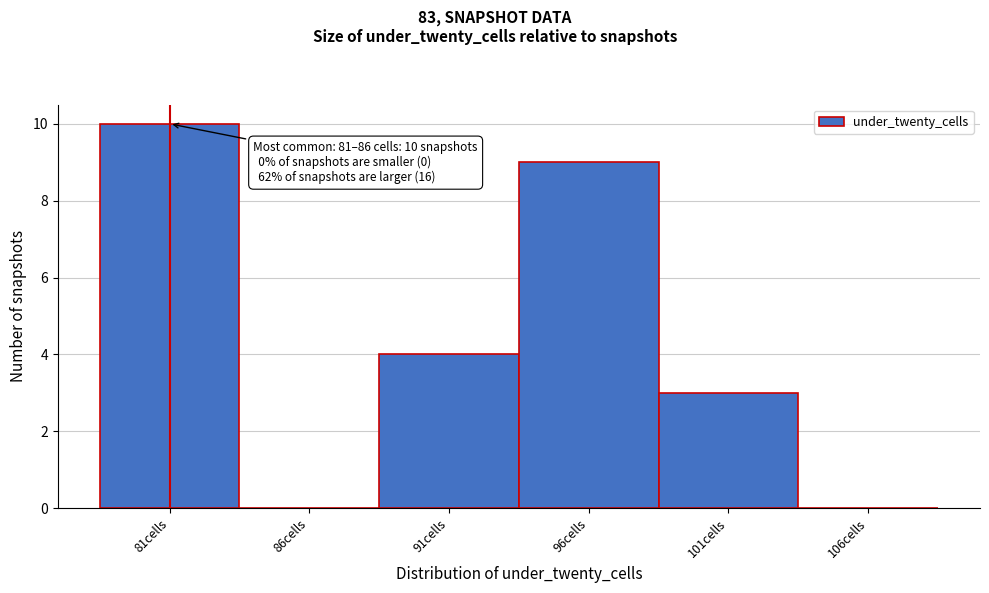

Reading left to right, list all the values displayed in this chart.

81cells=10	86cells=0	91cells=4	96cells=9	101cells=3	106cells=0